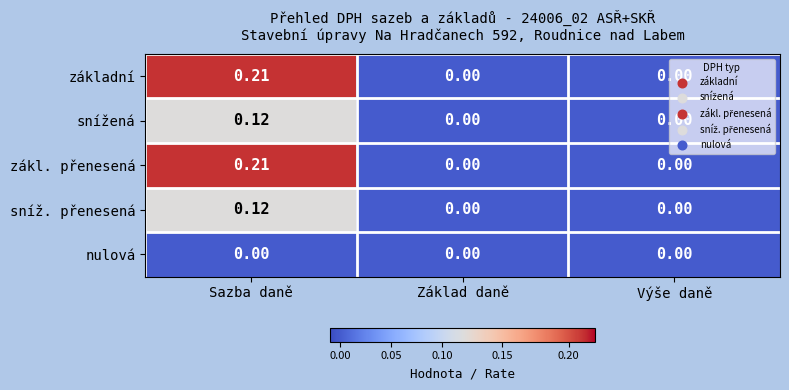

At which category is the sum across all series the highest?

Sazba daně